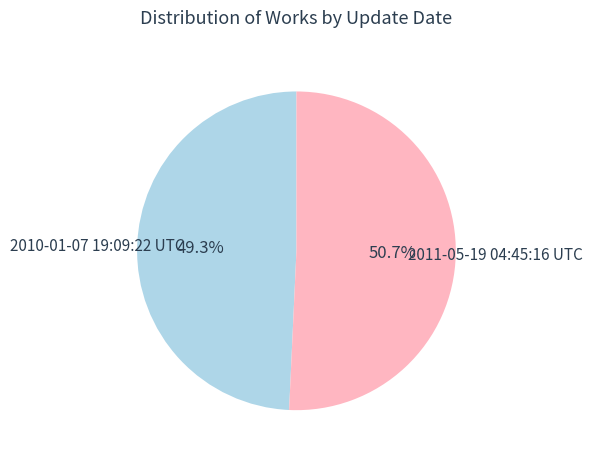

To the nearest percent, what is the average slice percentage?

50%